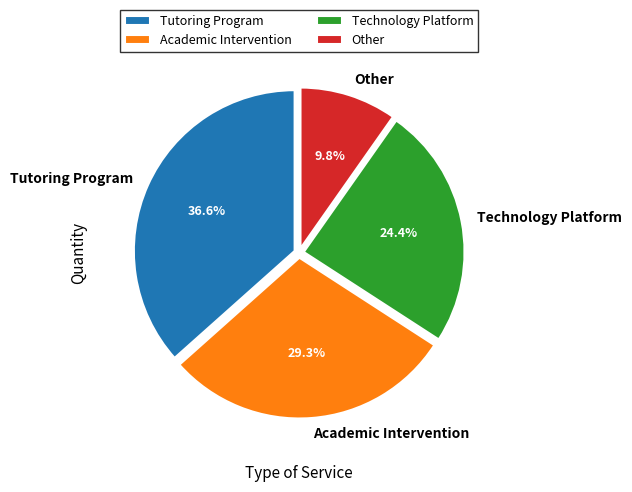

Approximately how many times larger is the value at Academic Intervention compared to Other?

3.0